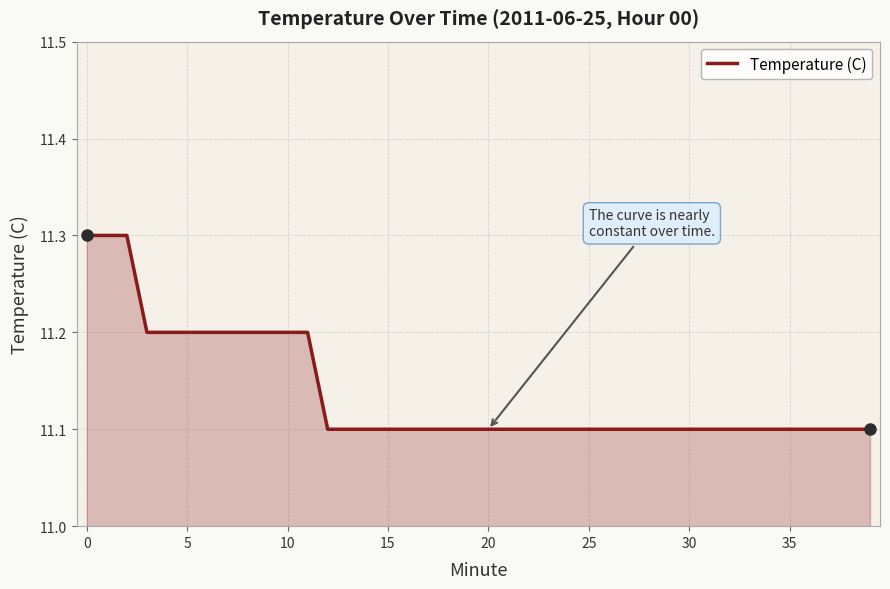

What is the smallest value displayed?

11.1